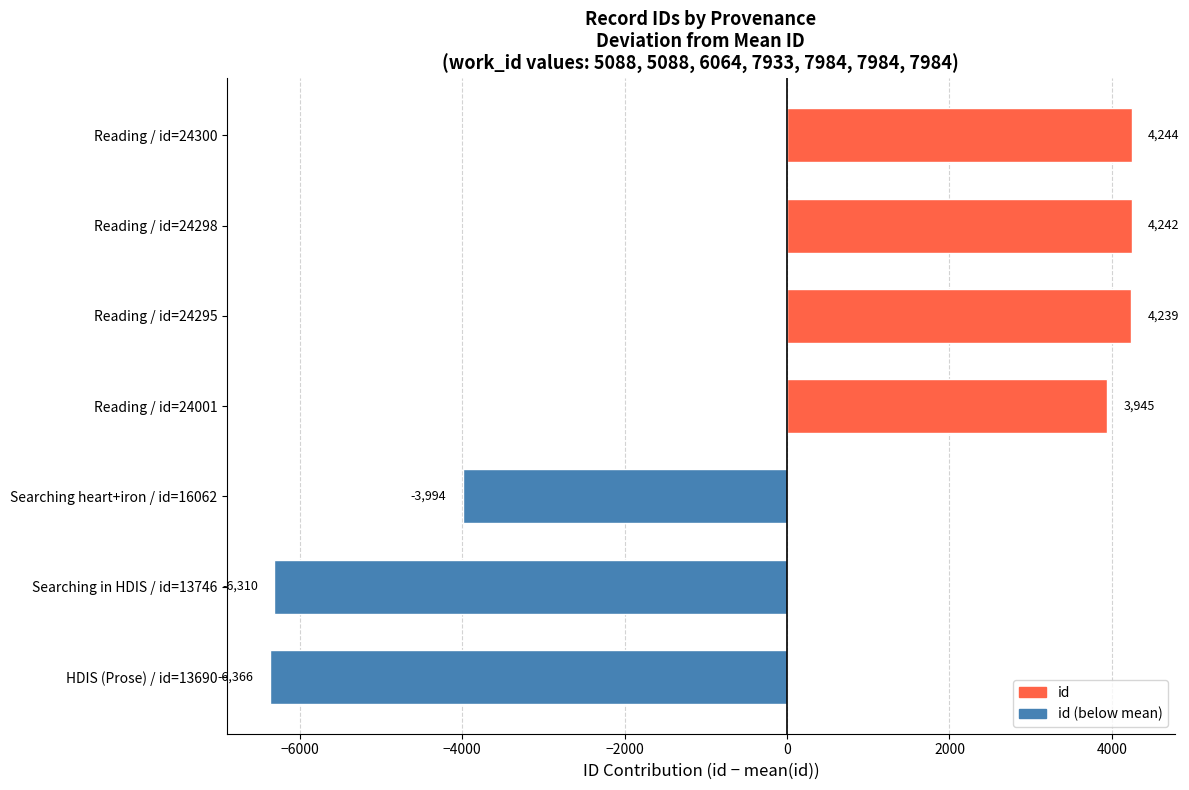

Which category has the lowest value across all series?

HDIS (Prose) / id=13690